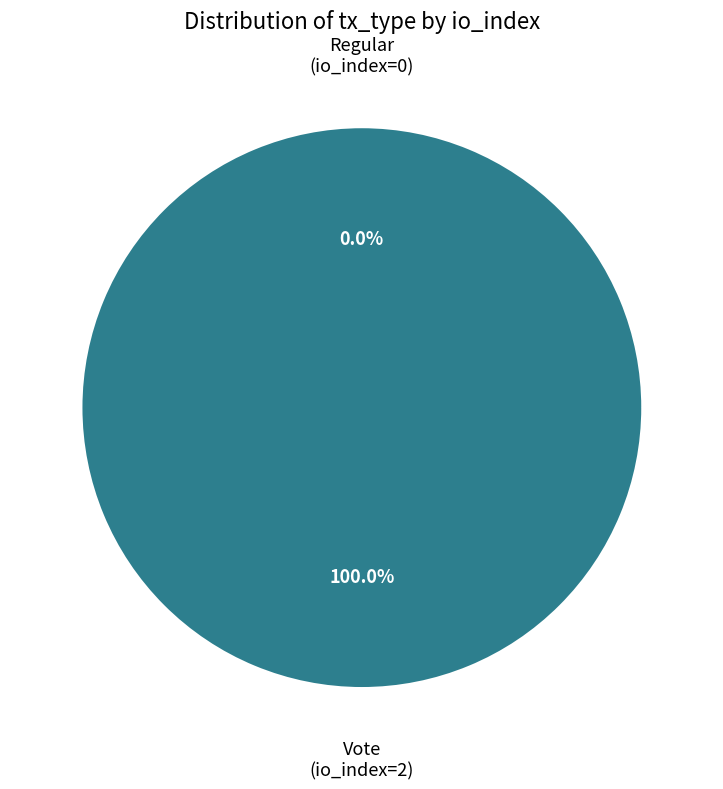

Do Regular (io_index=0) and Vote (io_index=2) together represent more than half of the pie?

Yes